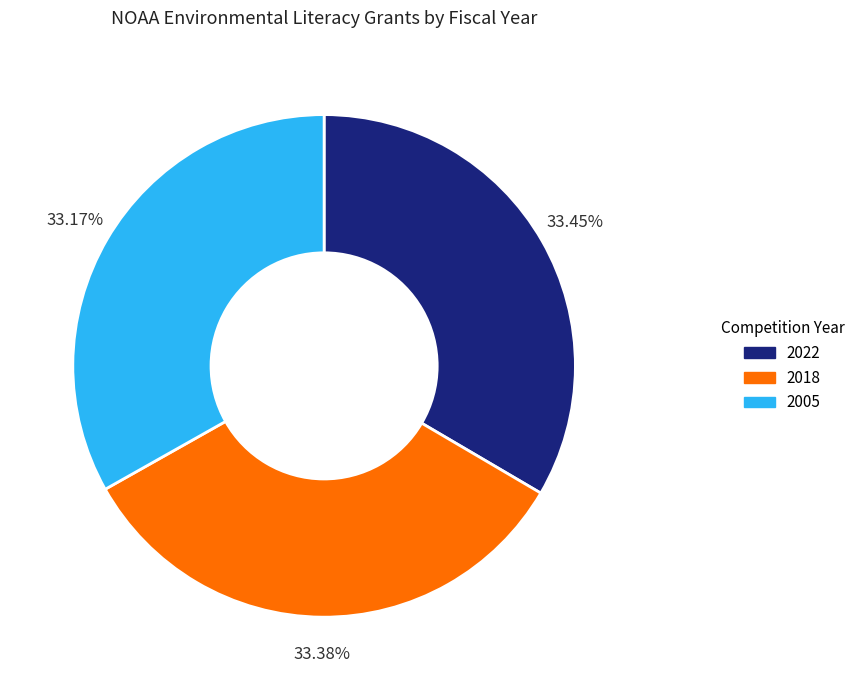

Does any single category account for the majority?

No